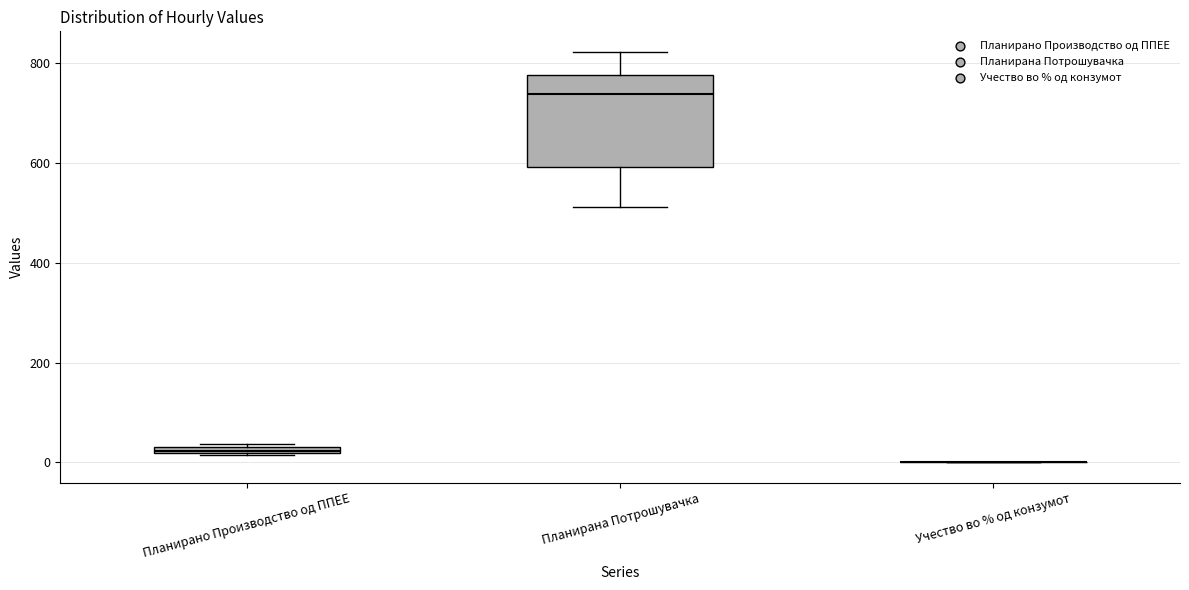

Which box is the tallest, from its lower edge to its upper edge?

Планирана Потрошувачка